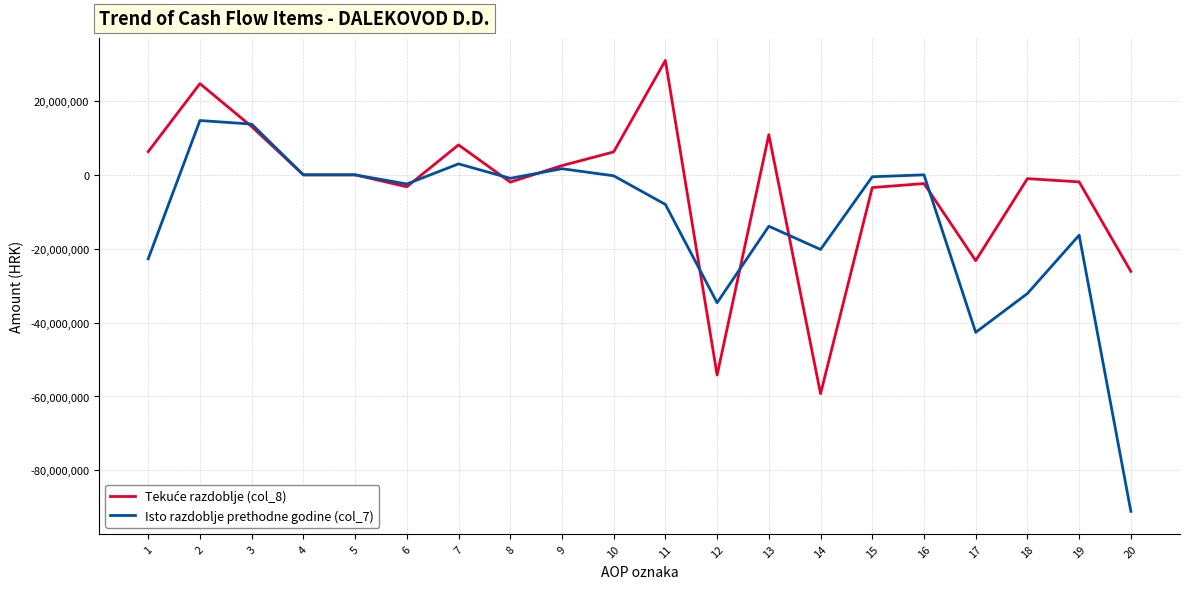

What is the minimum value shown in the chart?

-91095760